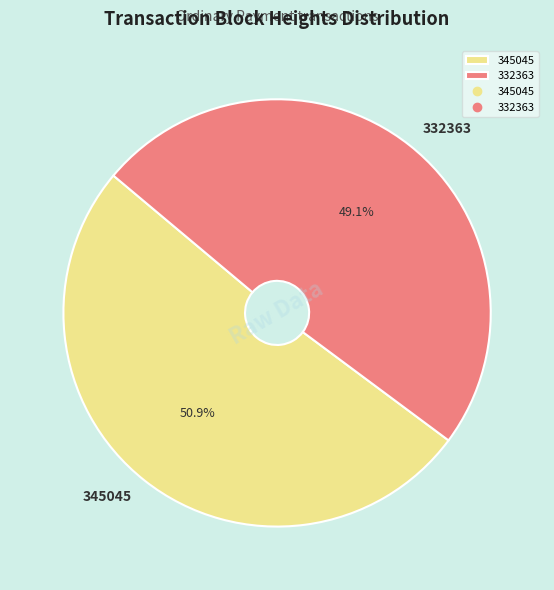

Do 345045 and 332363 together represent more than half of the pie?

Yes